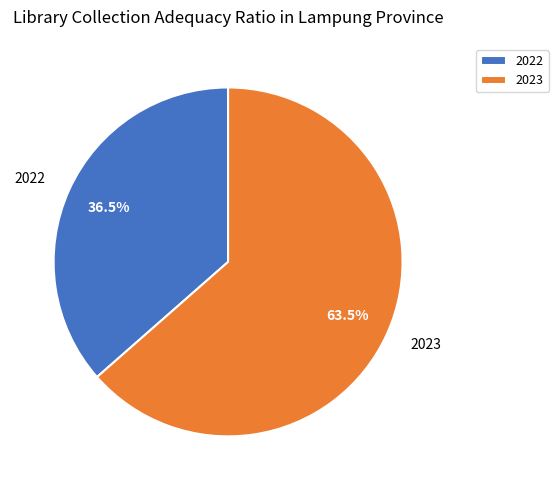

Combined, do 2023 and 2022 account for over 50%?

Yes